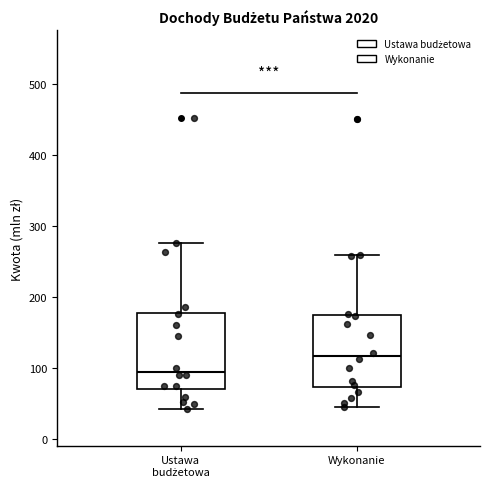

Reading left to right, read every box against the y-axis: the position of its median line, the range the box covers, and the ends of its whiskers. The values are not printed on the chart, so give them approximately, as read against the axis.

Ustawa budżetowa: median 90, box 70 to 180, whiskers 40 to 280
Wykonanie: median 120, box 70 to 170, whiskers 40 to 260